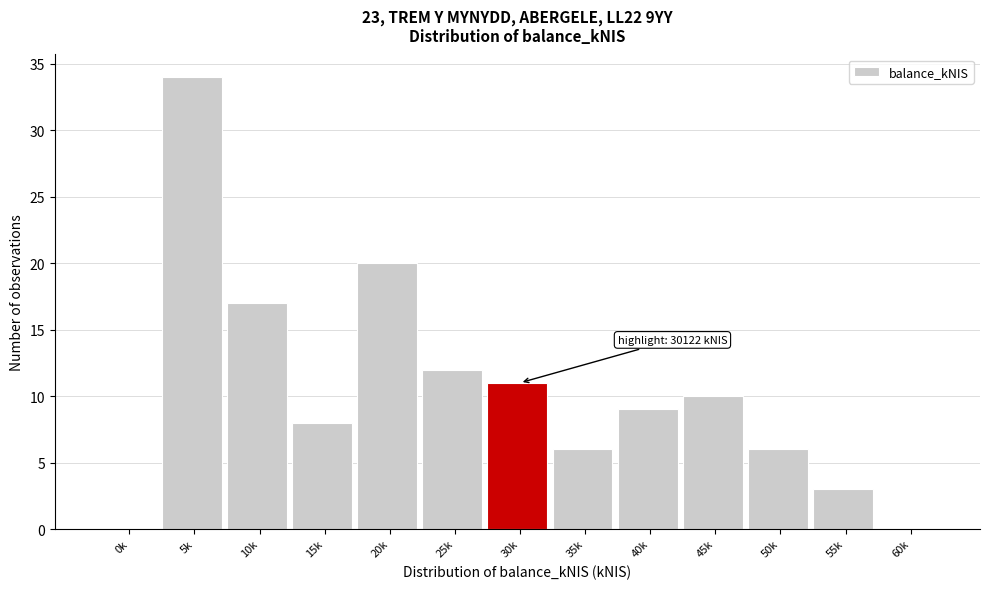

Reading right to left, transcribe all the data shown in this chart.

60k=0	55k=3	50k=6	45k=10	40k=9	35k=6	30k=11	25k=12	20k=20	15k=8	10k=17	5k=34	0k=0